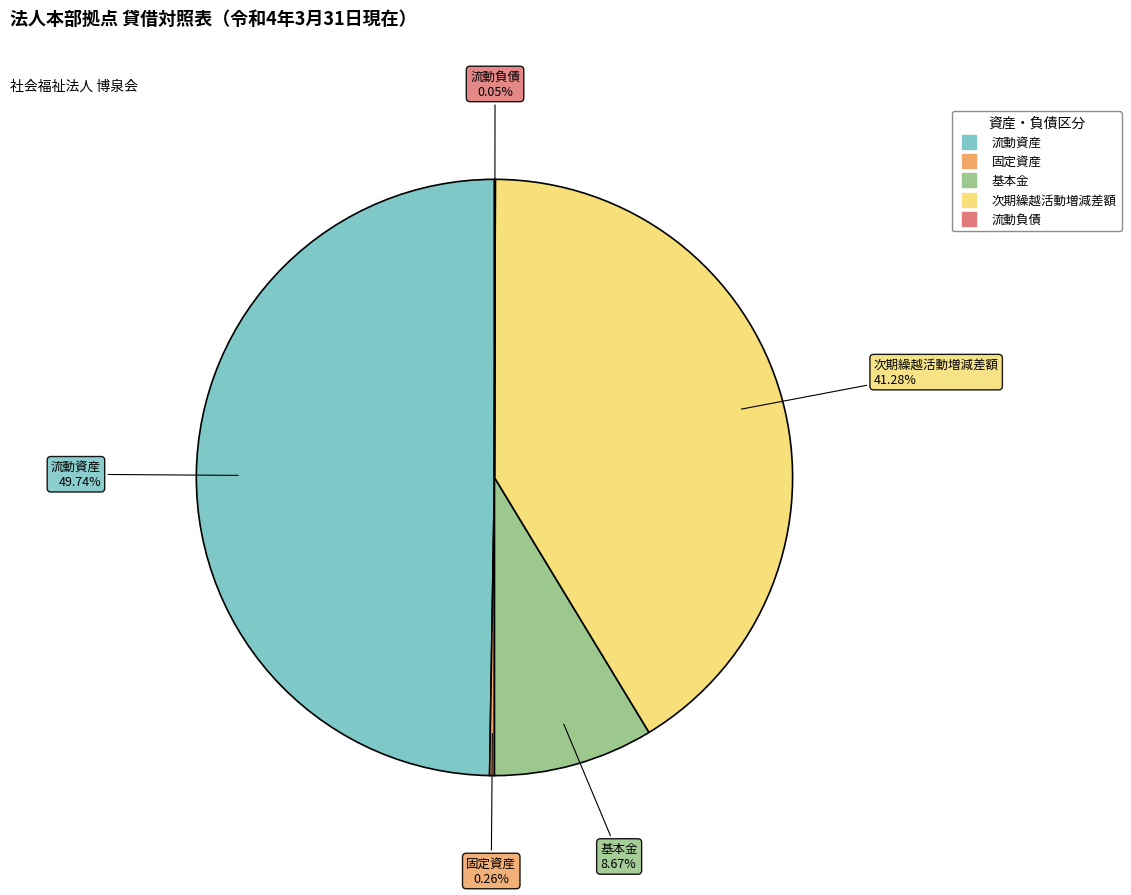

Is there any slice that represents more than half of the pie?

No